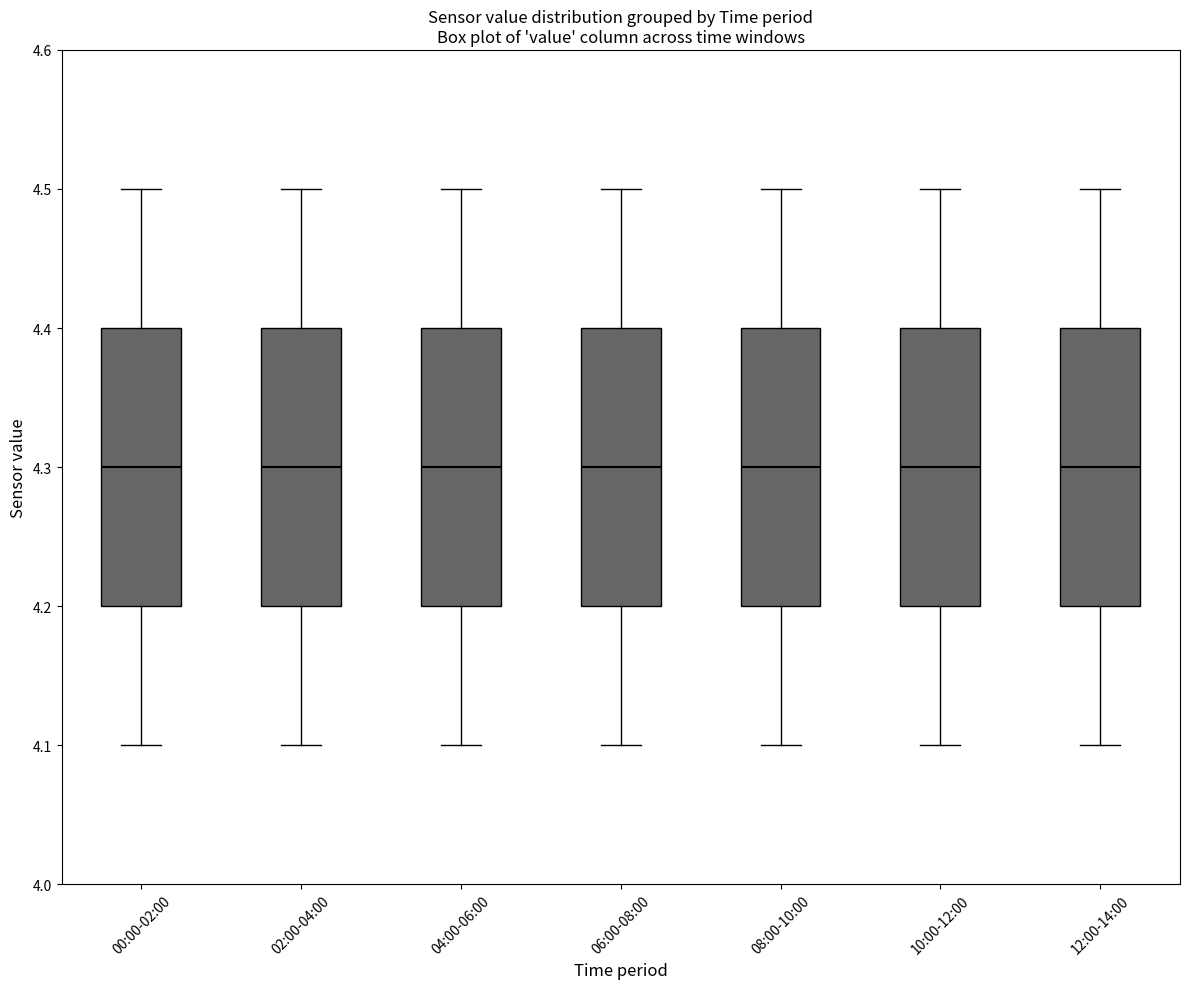

Where is the upper edge of the box for 02:00-04:00 on the y-axis? The values are not printed on the chart, so give them approximately, as read against the axis.

4.4